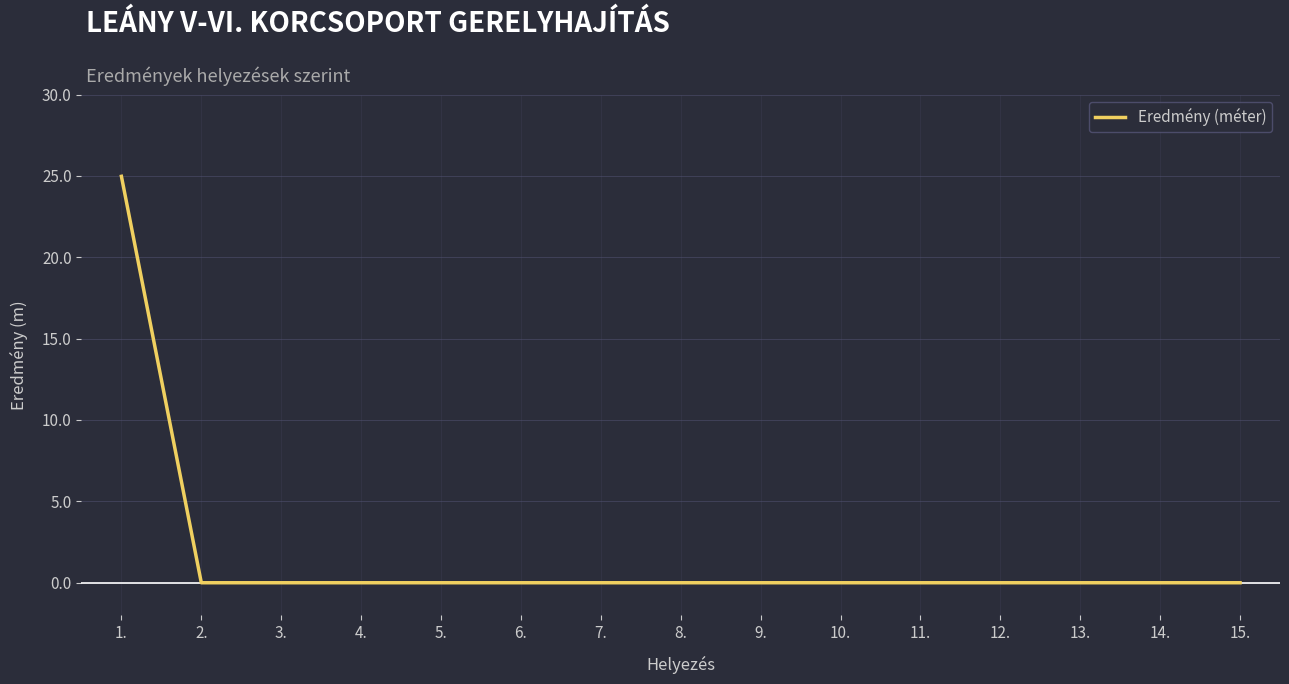

The chart shows a value of -15.6 at 12.. True or false?

False